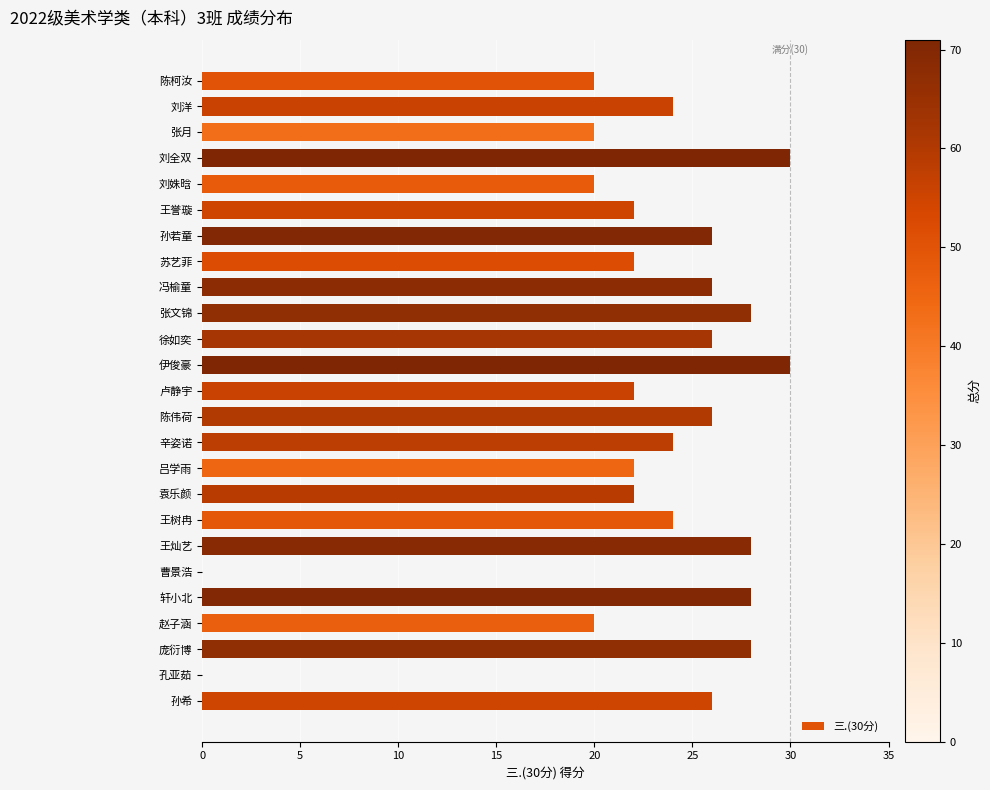

What is the average value?

23